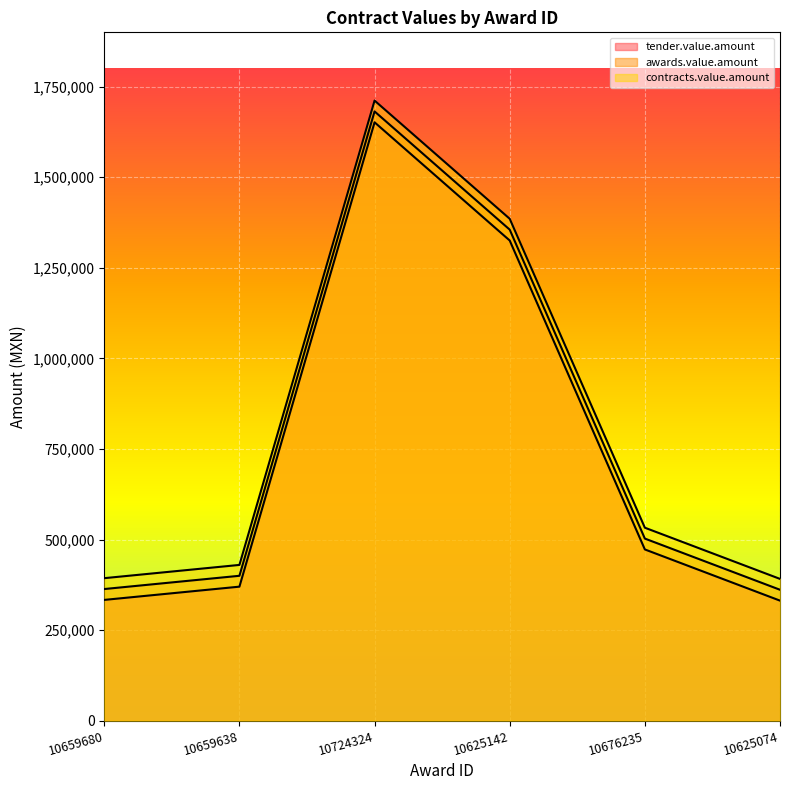

List the labels in order of awards.value.amount value, smallest first.

10625074, 10659680, 10659638, 10676235, 10625142, 10724324